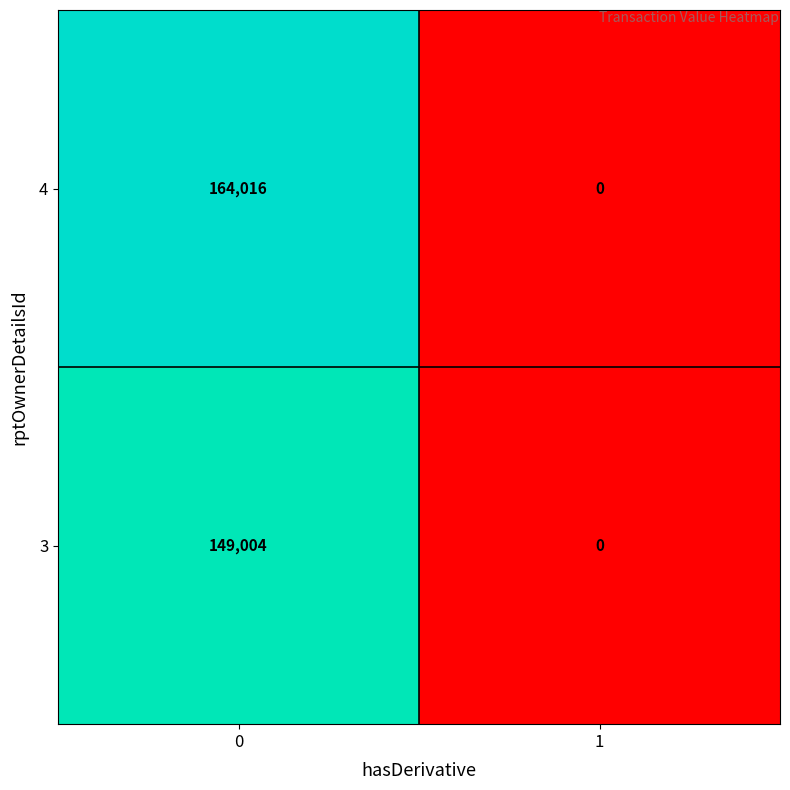

Between 0 and 1, which series saw the biggest shift?

4